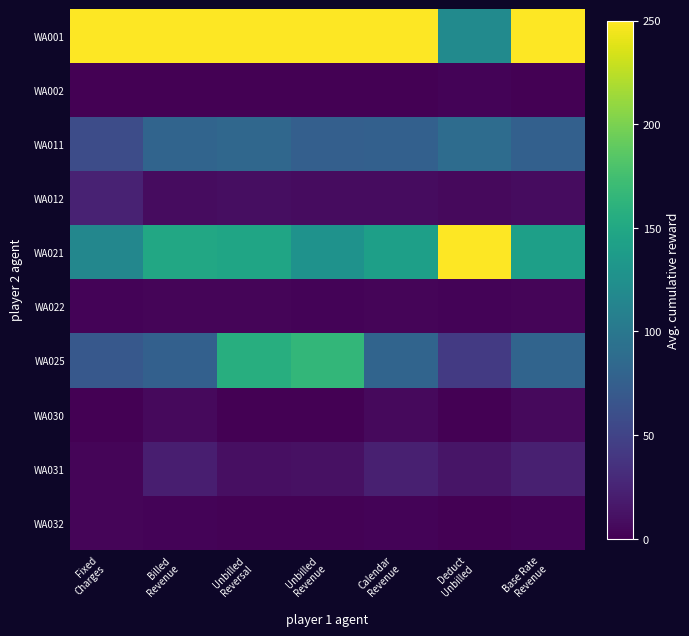

At how many categories does at least one series exceed 22?

7